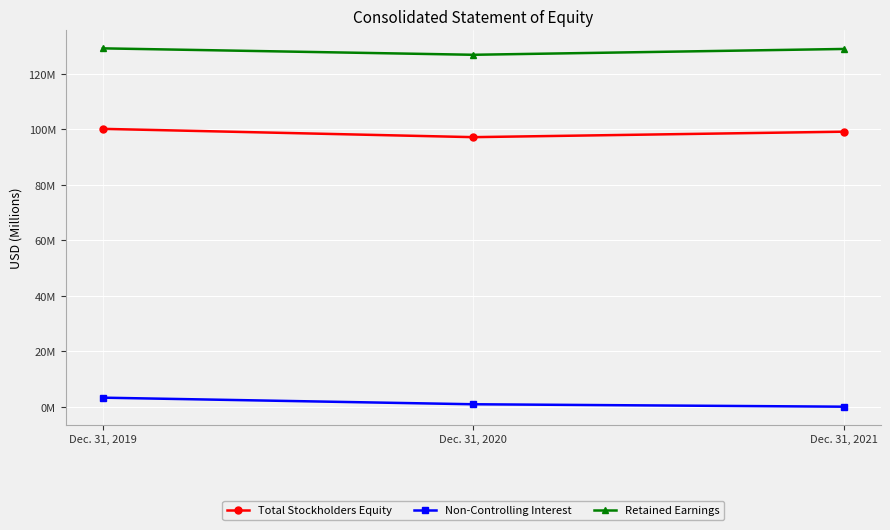

Is this an area chart (filled region under the line)?

No